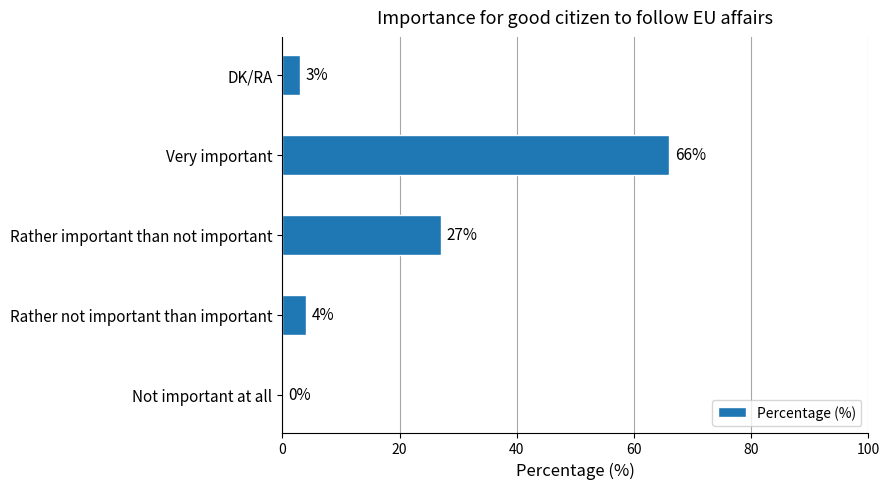

The chart shows a value of 24 at Very important. True or false?

False